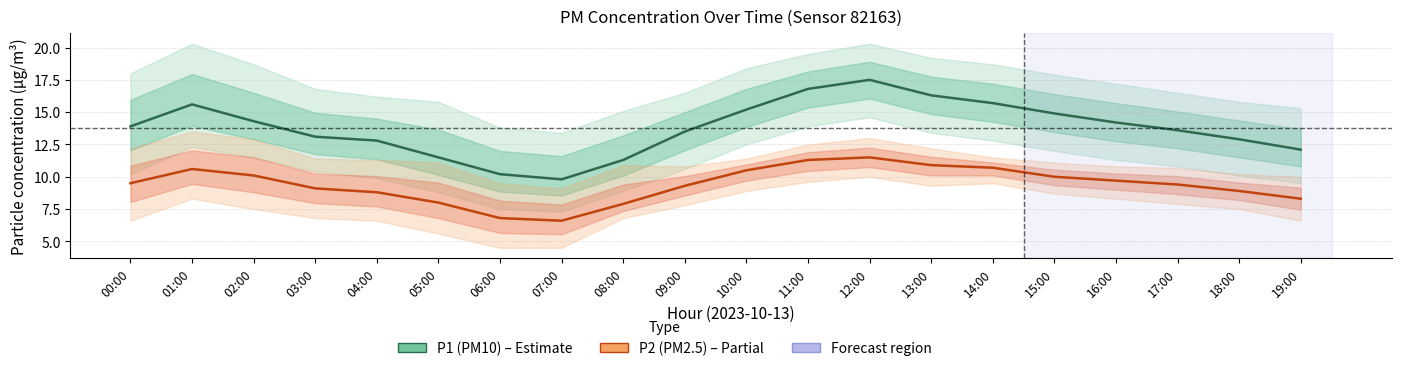

Reading right to left, list all the values displayed in this chart.

P1 (PM10): 12.1	12.9	13.6	14.2	14.9	15.7	16.3	17.5	16.8	15.2	13.5	11.3	9.8	10.2	11.5	12.8	13.1	14.3	15.6	13.9
P2 (PM2.5): 8.3	8.9	9.4	9.7	10.0	10.7	10.9	11.5	11.3	10.5	9.3	7.9	6.6	6.8	8.0	8.8	9.1	10.1	10.6	9.5